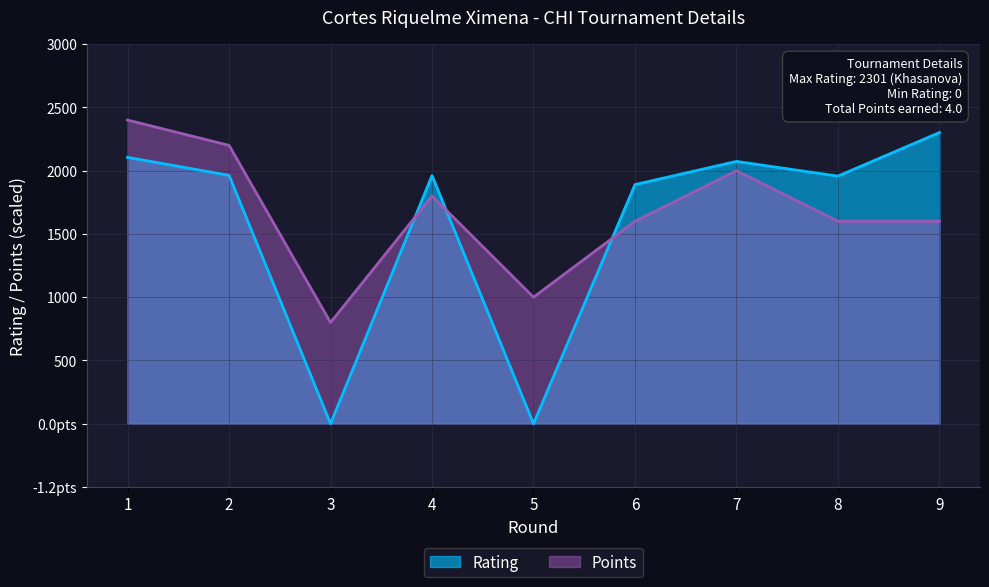

At which category is the sum across all series the highest?

1